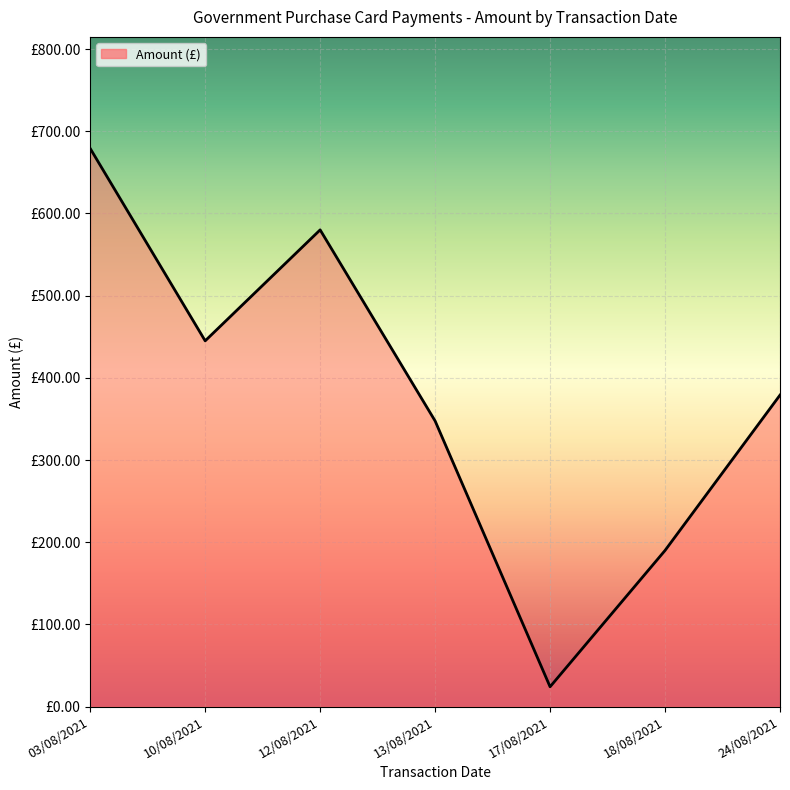

Does the chart have visible grid lines?

Yes